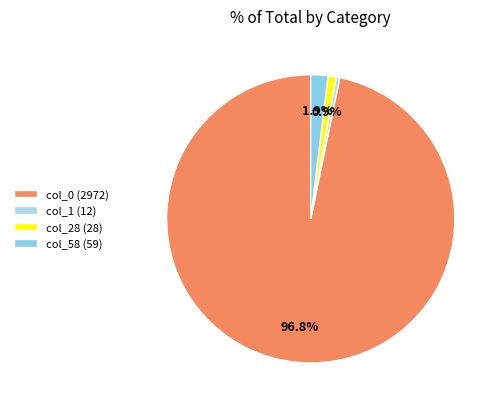

How many slices are in this pie chart?

4